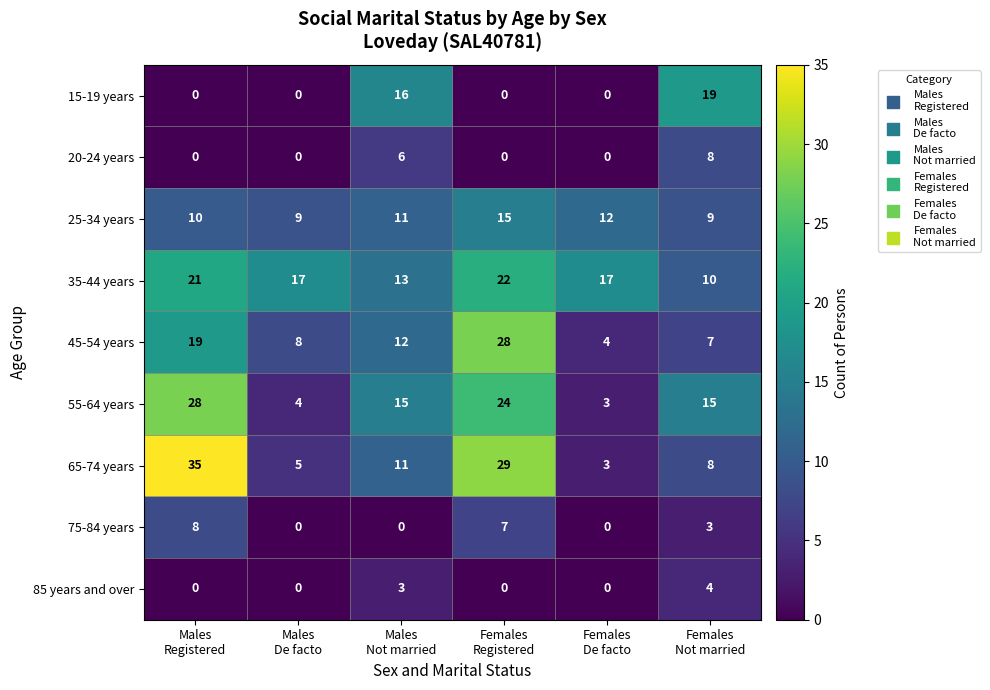

Which series changed the most between Males
De facto and Females
Registered?

65-74 years